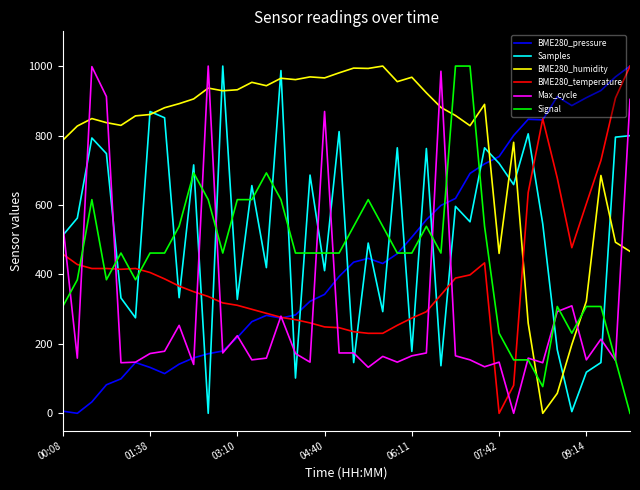

Which series has the largest total across all categories?

BME280_humidity